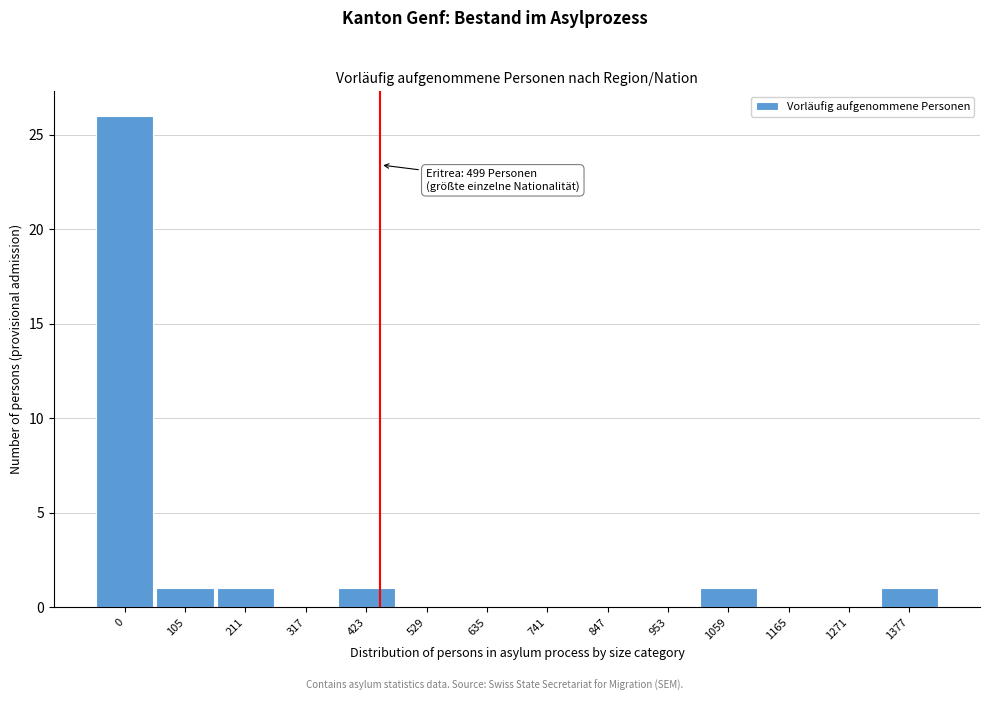

Reading right to left, transcribe all the data shown in this chart.

1377=1	1271=0	1165=0	1059=1	953=0	847=0	741=0	635=0	529=0	423=1	317=0	211=1	105=1	0=26